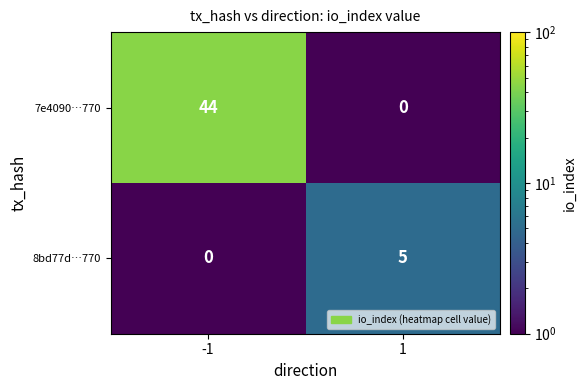

Is it true that 7e4090…770 equals 44 at -1?

True